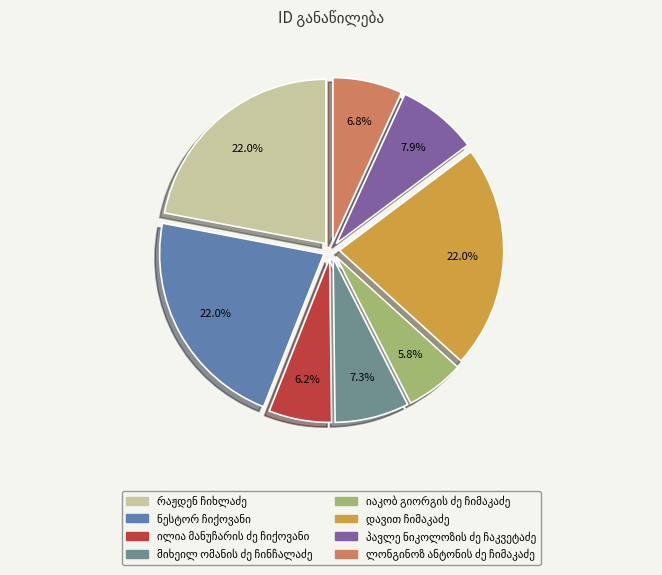

Count the number of slices in the pie.

8